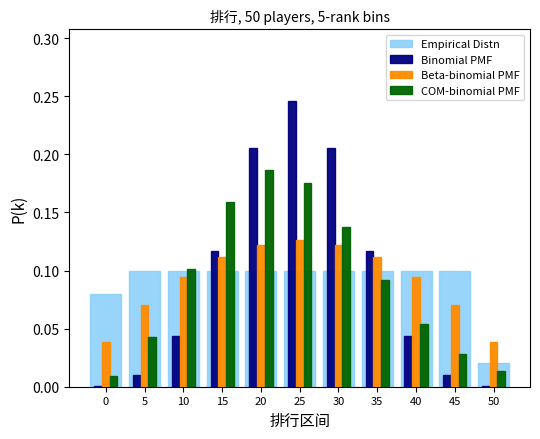

Rank the series at 45 from highest to lowest value.

Empirical Distn, Beta-binomial PMF, COM-binomial PMF, Binomial PMF